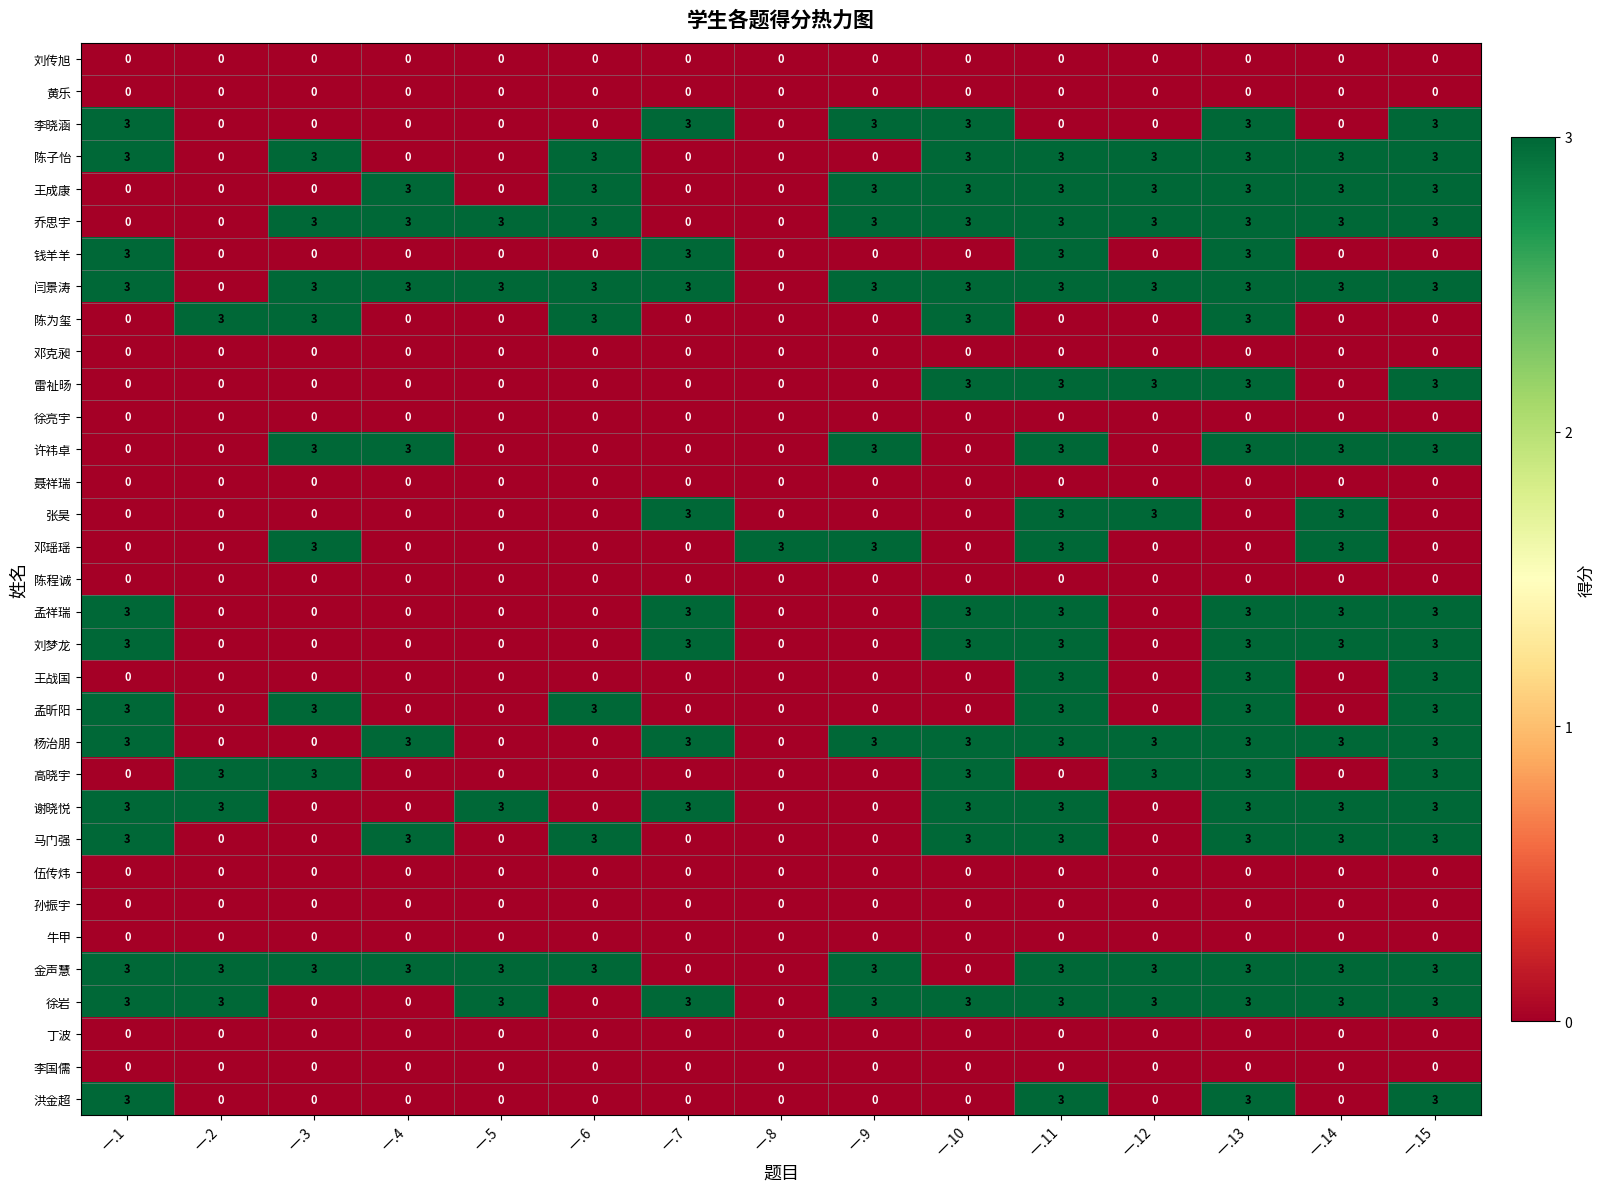

What is the total value across all series at 一.5?

15